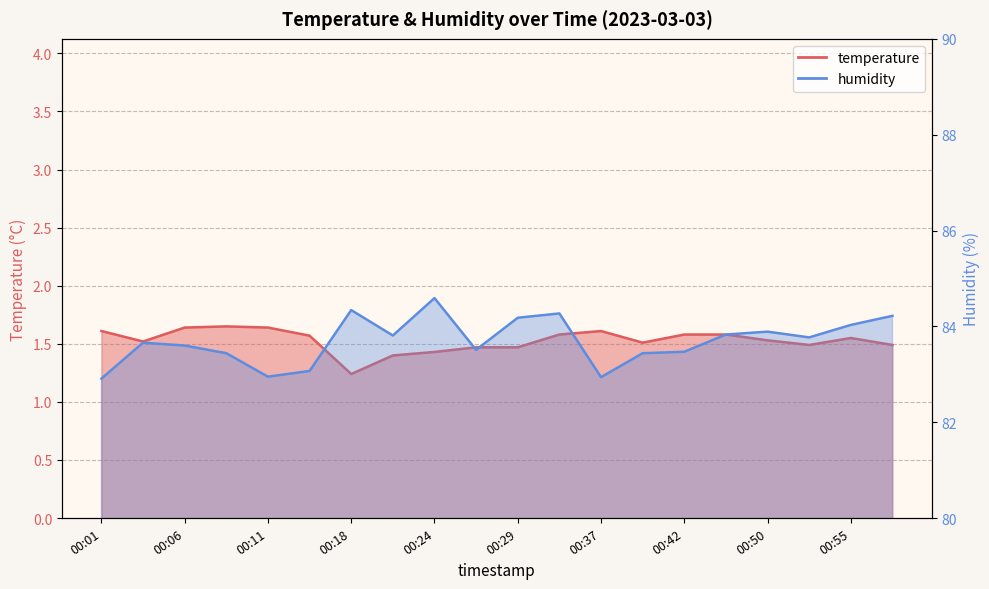

The value of temperature at 00:55 is 2.3. True or false?

False